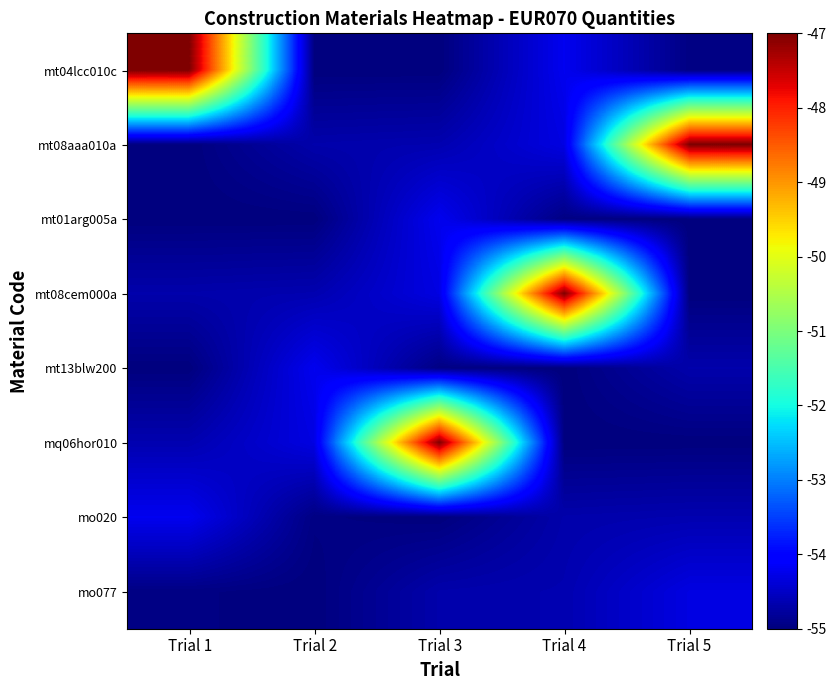

What is the difference between the highest and lowest values at Trial 1?

8.0